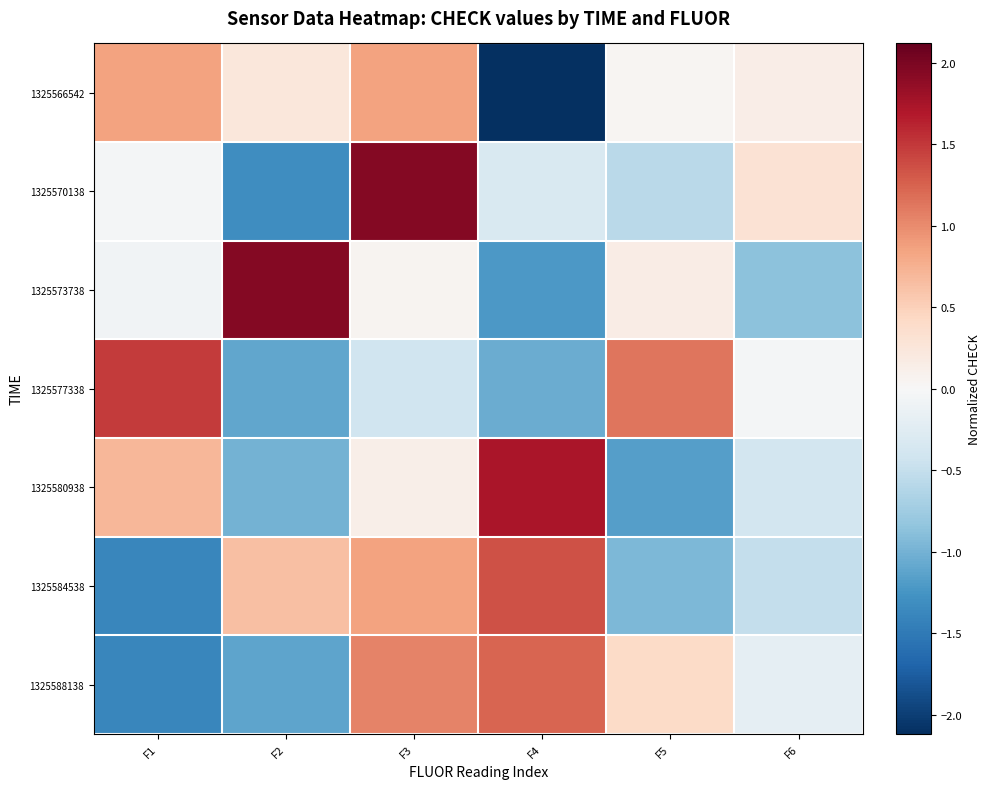

Which has a higher value, F5 or F6?

F6